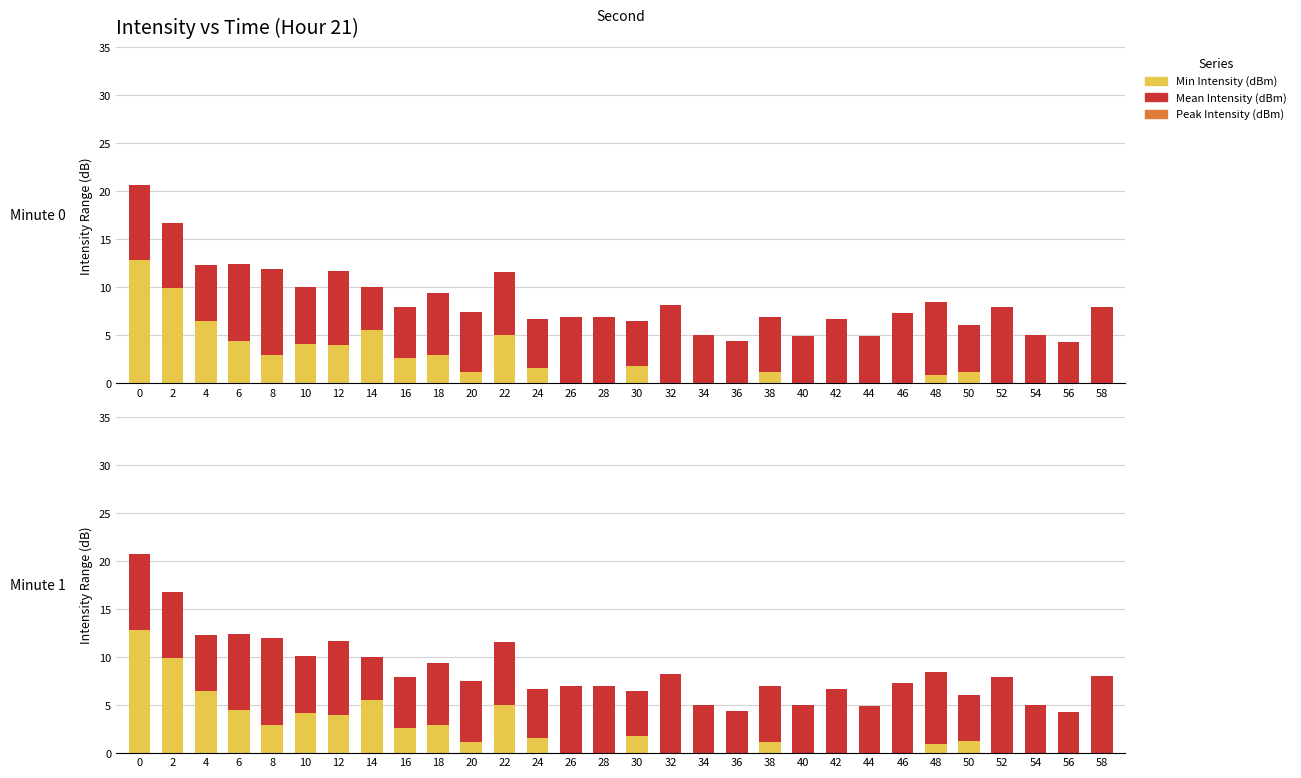

The Mean Intensity (dBm) series shows 2.0 at 12. True or false?

False